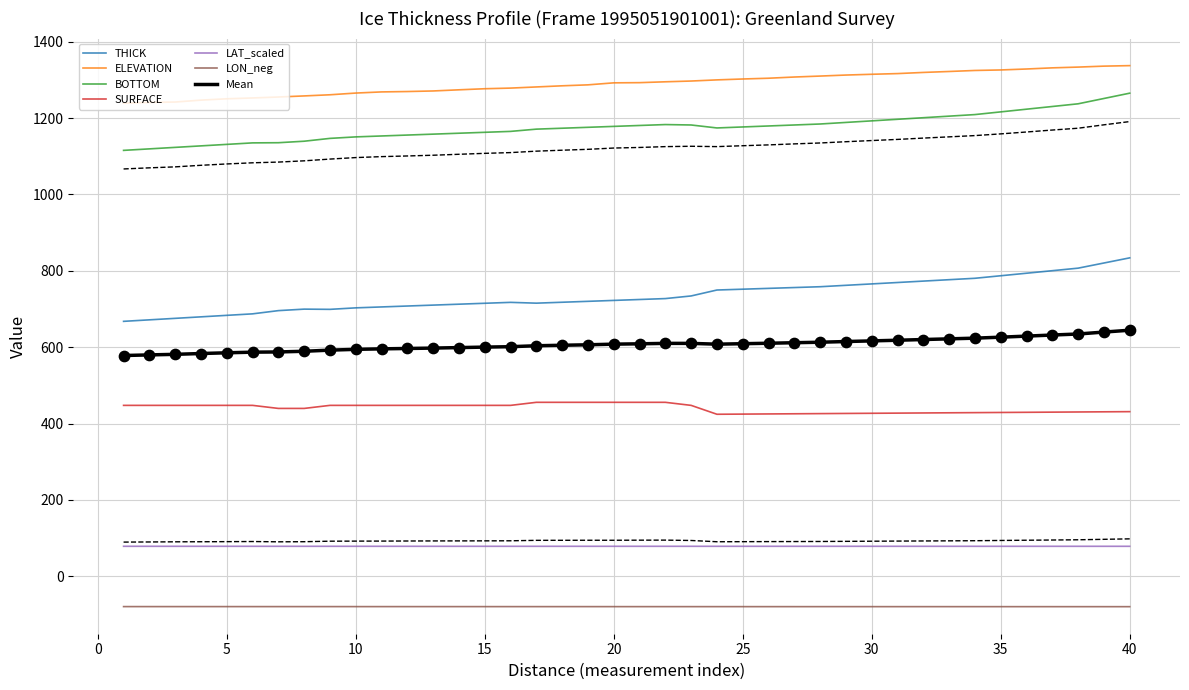

Is the value of LAT_scaled at −5 greater than the value of LON_neg at 14?

Yes